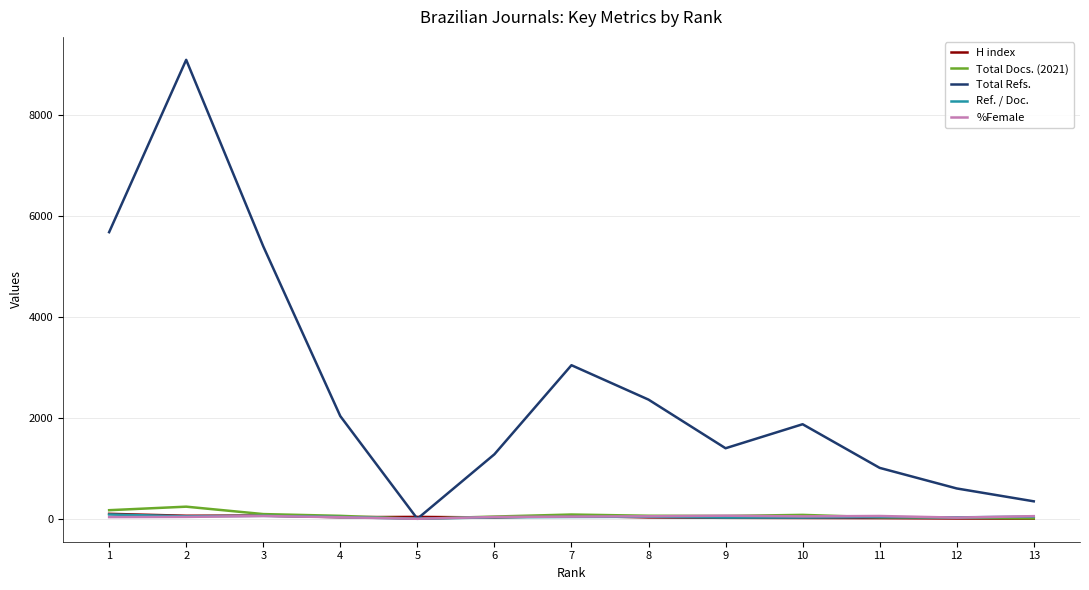

What is the sum of the Ref. / Doc. values at 8 and 7?

75